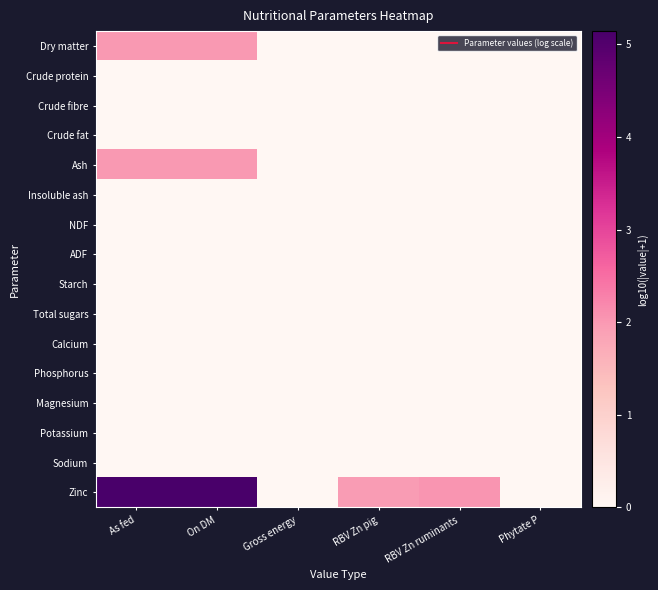

Which series has the widest spread of values?

Zinc